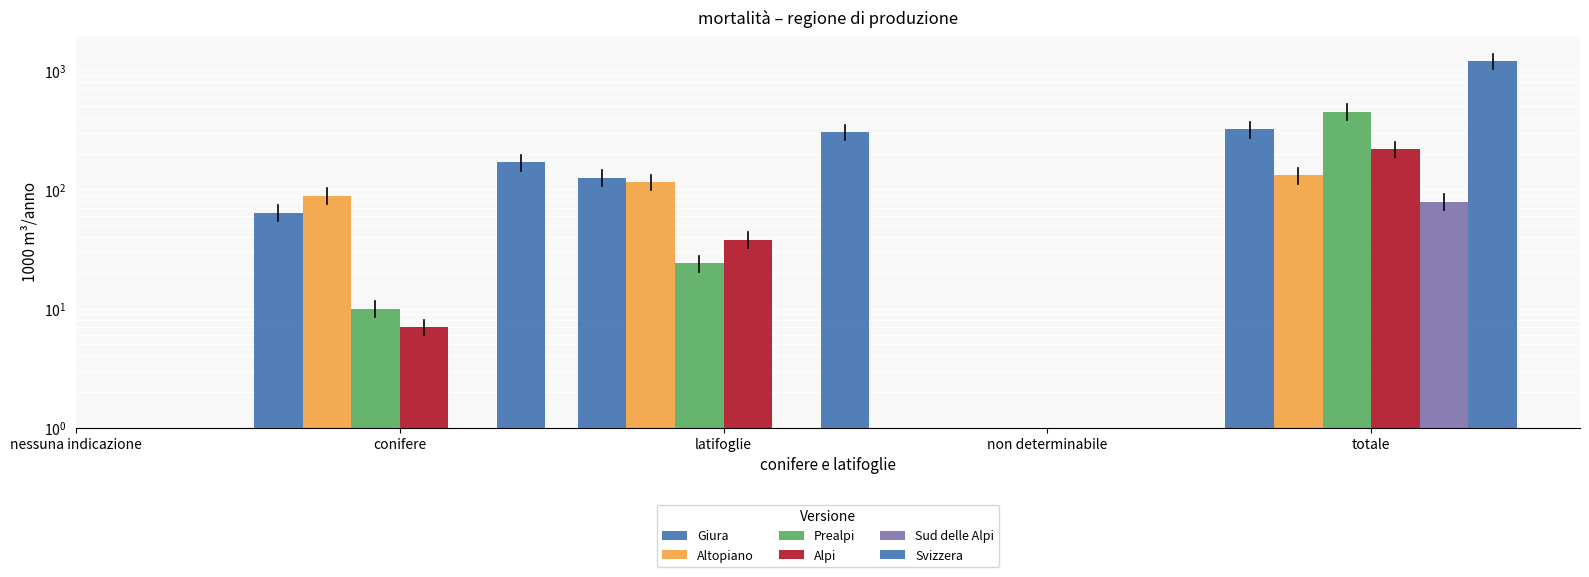

How many bars are there in total?

30